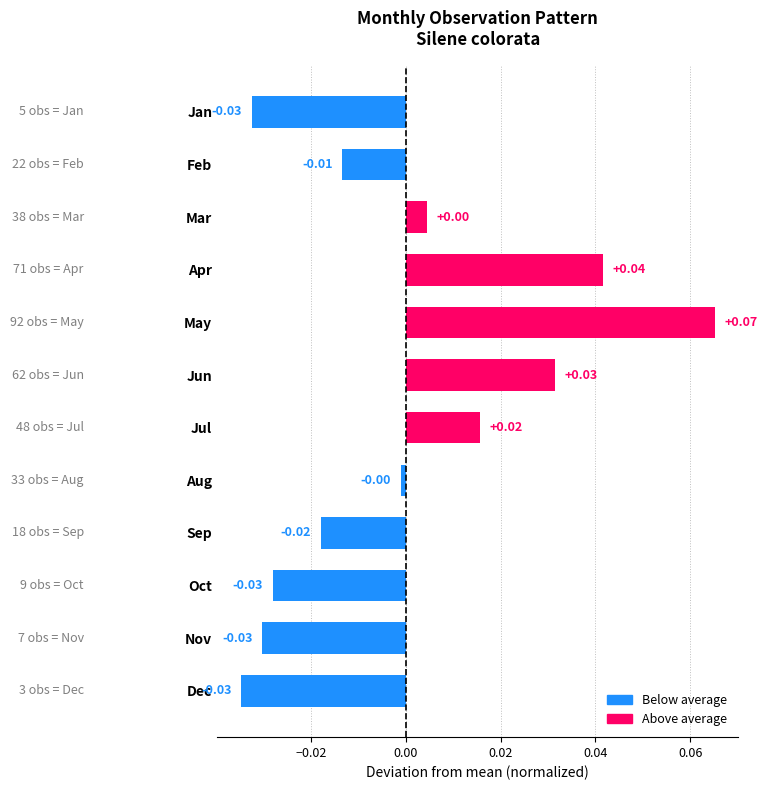

Which category has the highest value across all series?

May